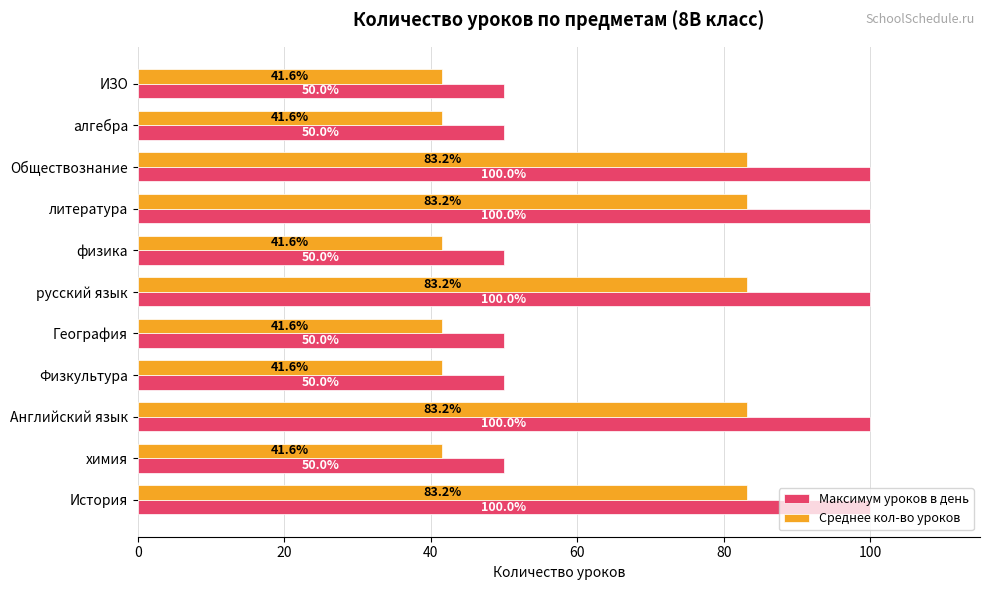

Which series has the widest spread of values?

Максимум уроков в день